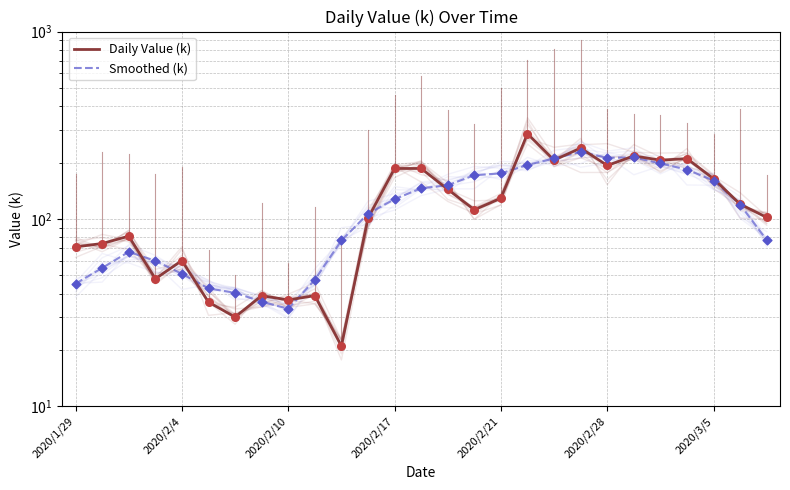

Which series reaches the minimum Y coordinate?

Daily Value (k)